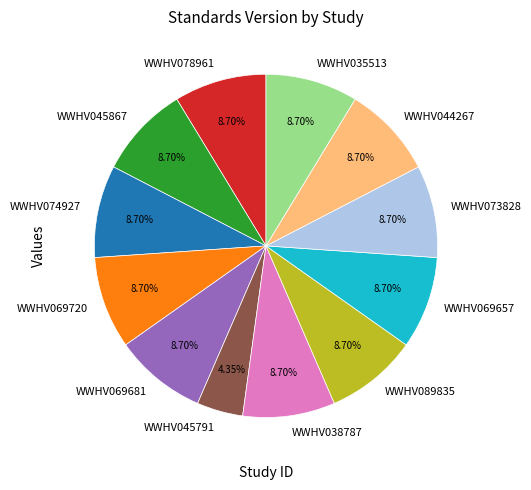

What percentage is the WWHV045791 slice, to the nearest percent?

4%